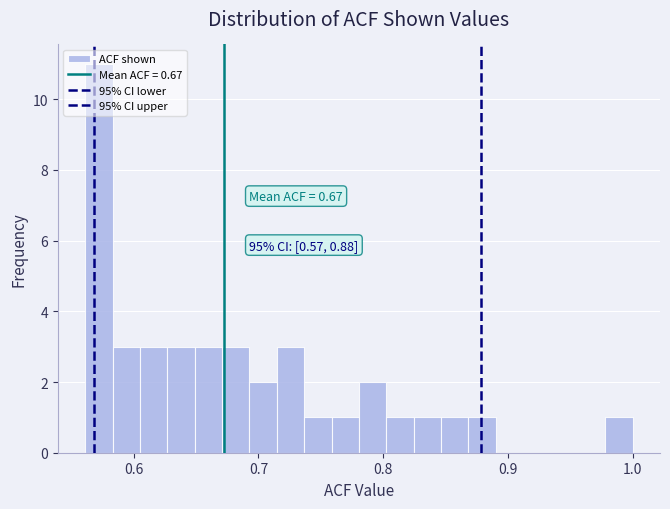

Read against the x-axis, roughly where is the centre of the tallest bar?

0.57